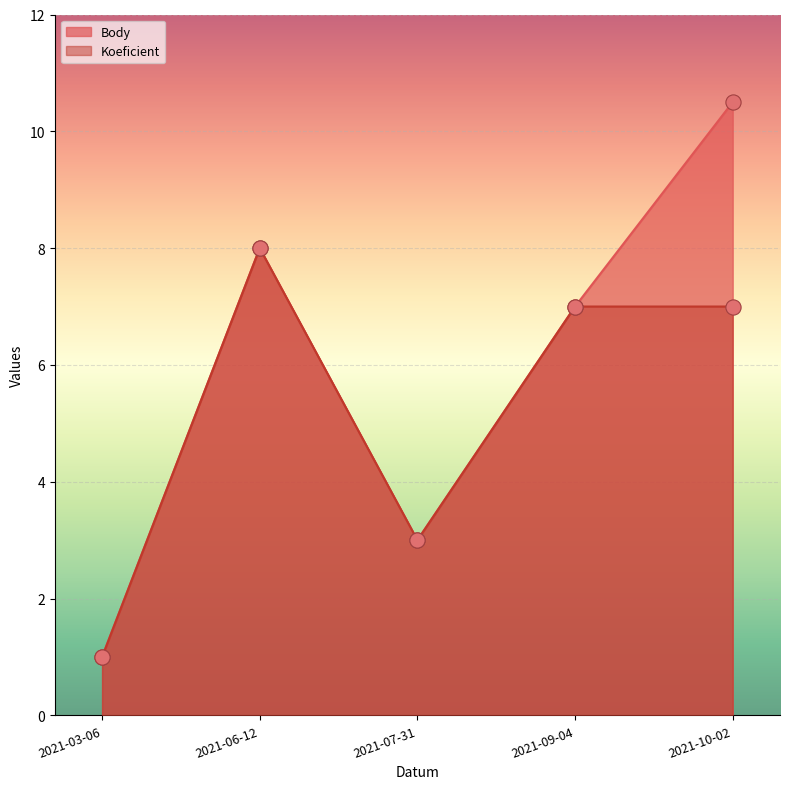

What are all the series names shown in the legend?

Body, Koeficient